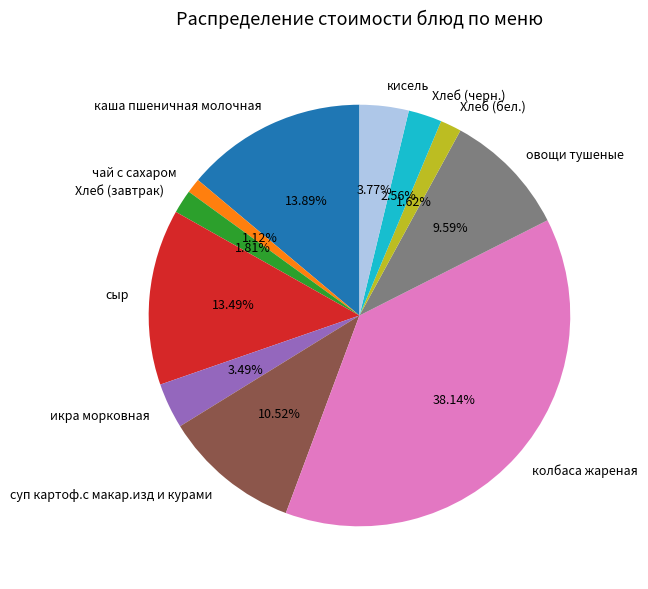

To the nearest percent, what portion does кисель represent?

4%